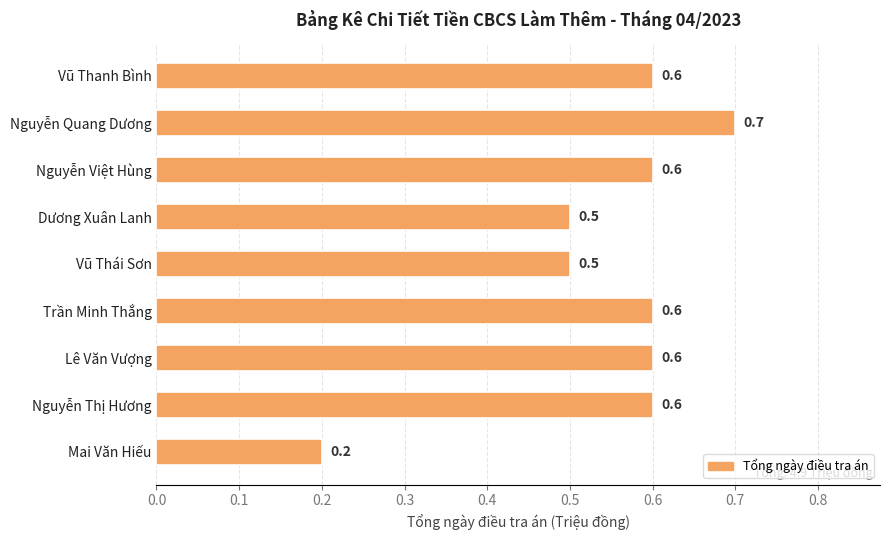

Which label corresponds to the smallest value in the chart?

Mai Văn Hiếu